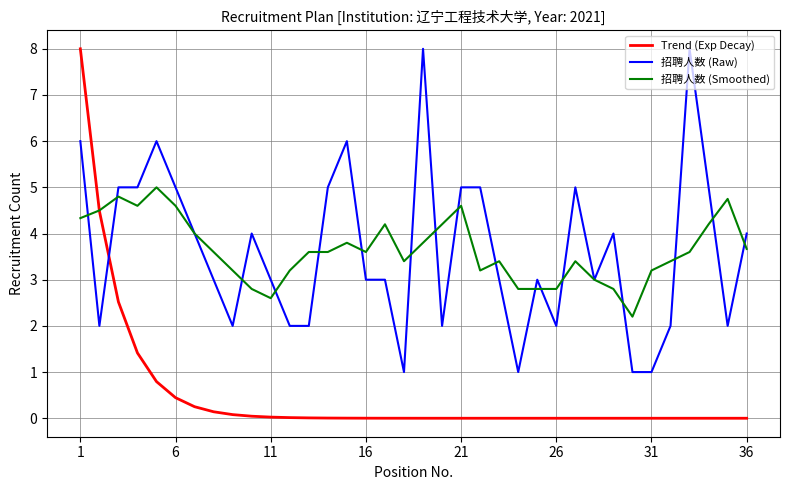

Is this an area chart (filled region under the line)?

No